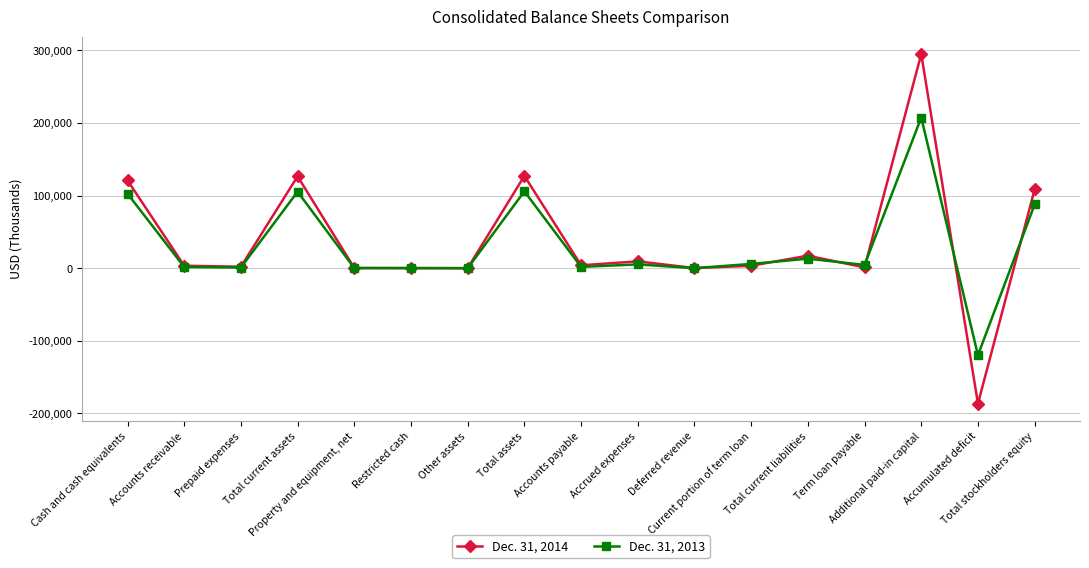

Where is the first local maximum for Dec. 31, 2013?

Total current assets